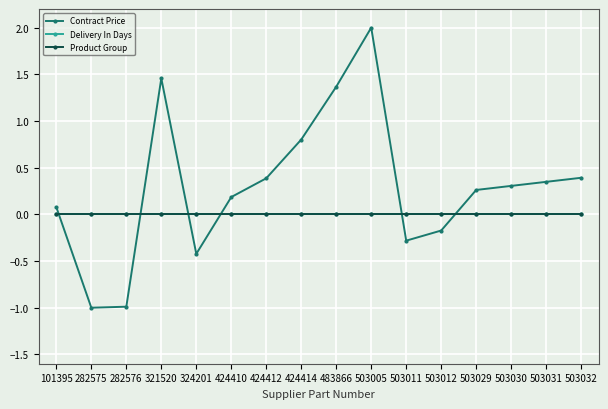

Between 282576 and 424410, which series saw the biggest shift?

Contract Price